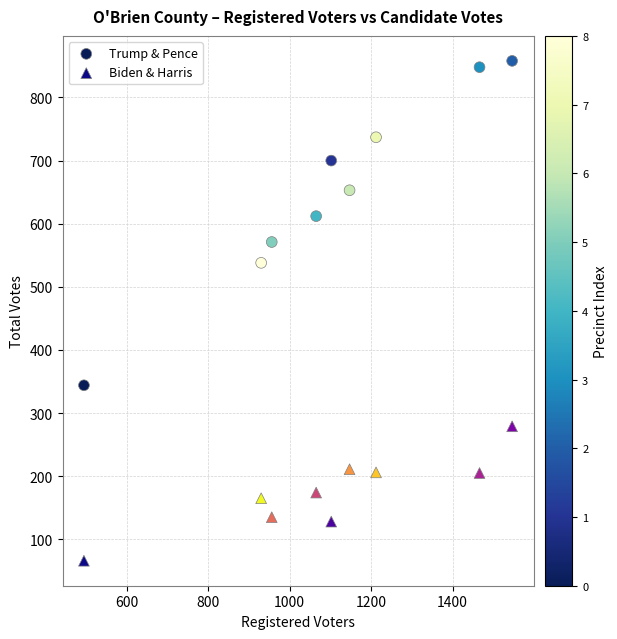

Which series has the largest Y range (max minus min)?

Trump & Pence